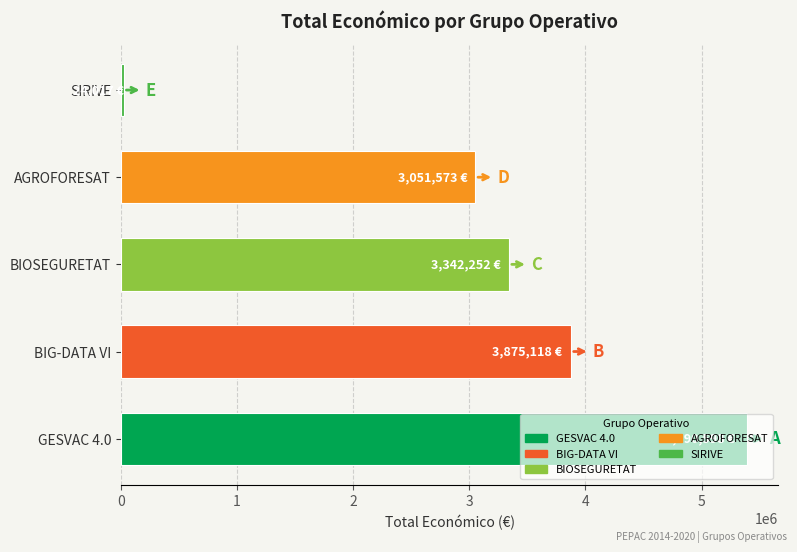

List the labels in order of value, largest first.

GESVAC 4.0, BIG-DATA VI, BIOSEGURETAT, AGROFORESAT, SIRIVE